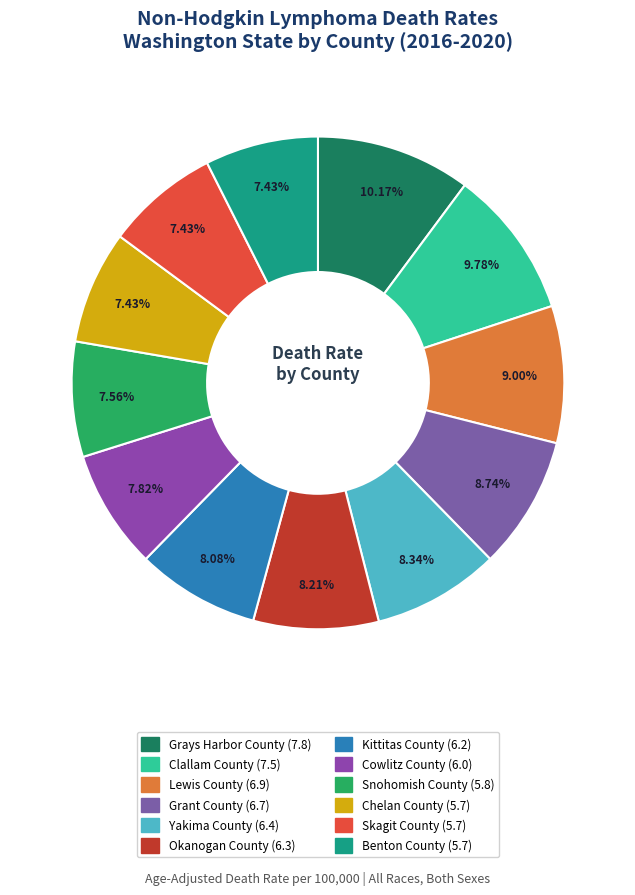

To the nearest percent, what is the combined percentage of Yakima County and Kittitas County?

16%